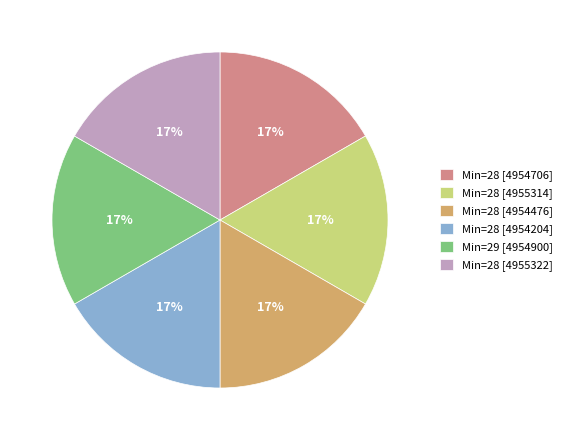

What percentage is the Min=28 [4954476] slice, to the nearest percent?

17%